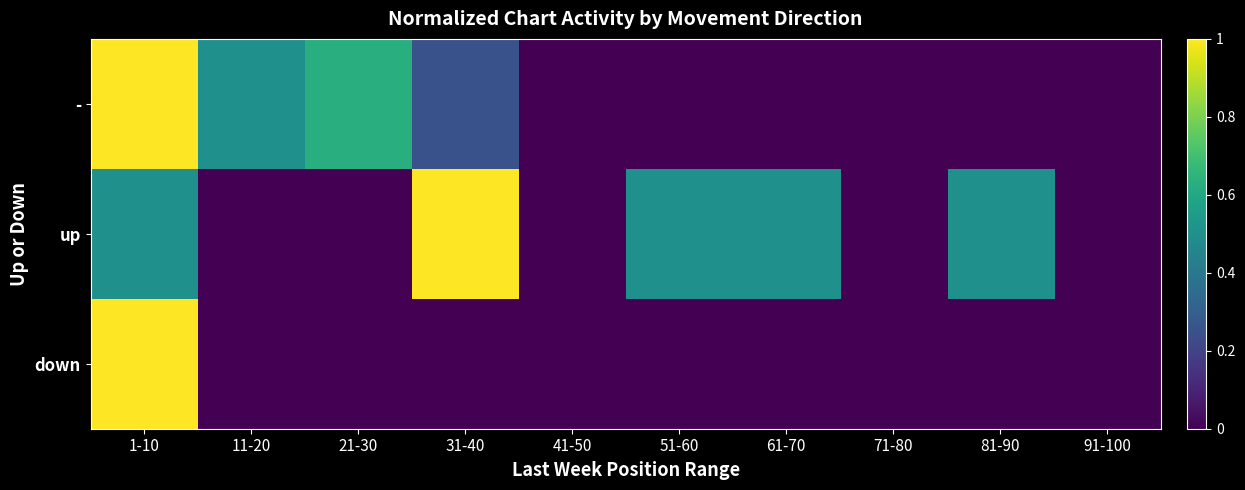

Reading left to right, transcribe all the data shown in this chart.

-: 1-10=1.0	11-20=0.5	21-30=0.6	31-40=0.2	41-50=0.0	51-60=0.0	61-70=0.0	71-80=0.0	81-90=0.0	91-100=0.0
up: 1-10=0.5	11-20=0.0	21-30=0.0	31-40=1.0	41-50=0.0	51-60=0.5	61-70=0.5	71-80=0.0	81-90=0.5	91-100=0.0
down: 1-10=1.0	11-20=0.0	21-30=0.0	31-40=0.0	41-50=0.0	51-60=0.0	61-70=0.0	71-80=0.0	81-90=0.0	91-100=0.0